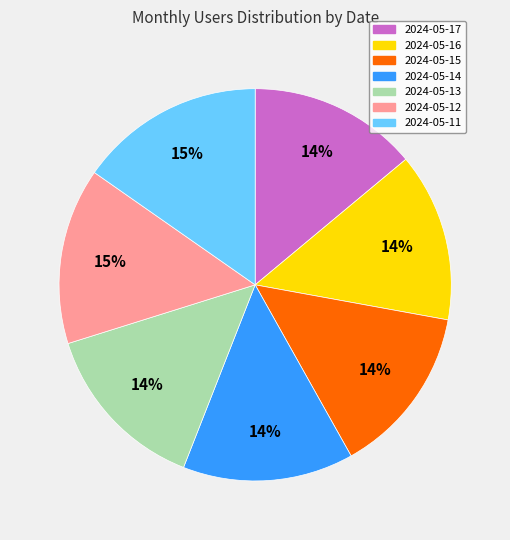

What percentage is the 2024-05-16 slice, to the nearest percent?

14%